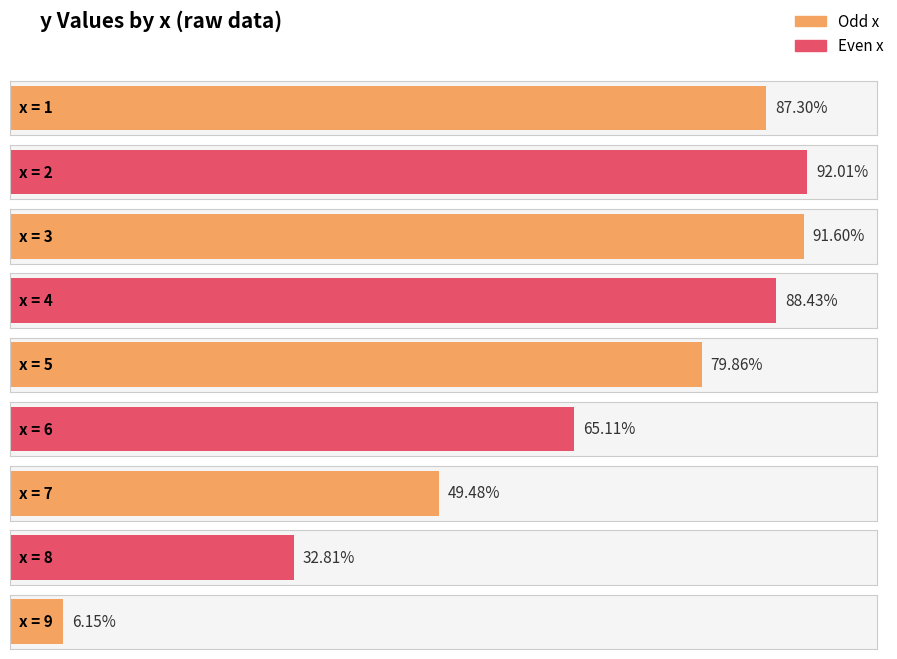

Reading right to left, transcribe all the data shown in this chart.

9=6.2	8=32.8	7=49.5	6=65.1	5=79.9	4=88.4	3=91.6	2=92.0	1=87.3